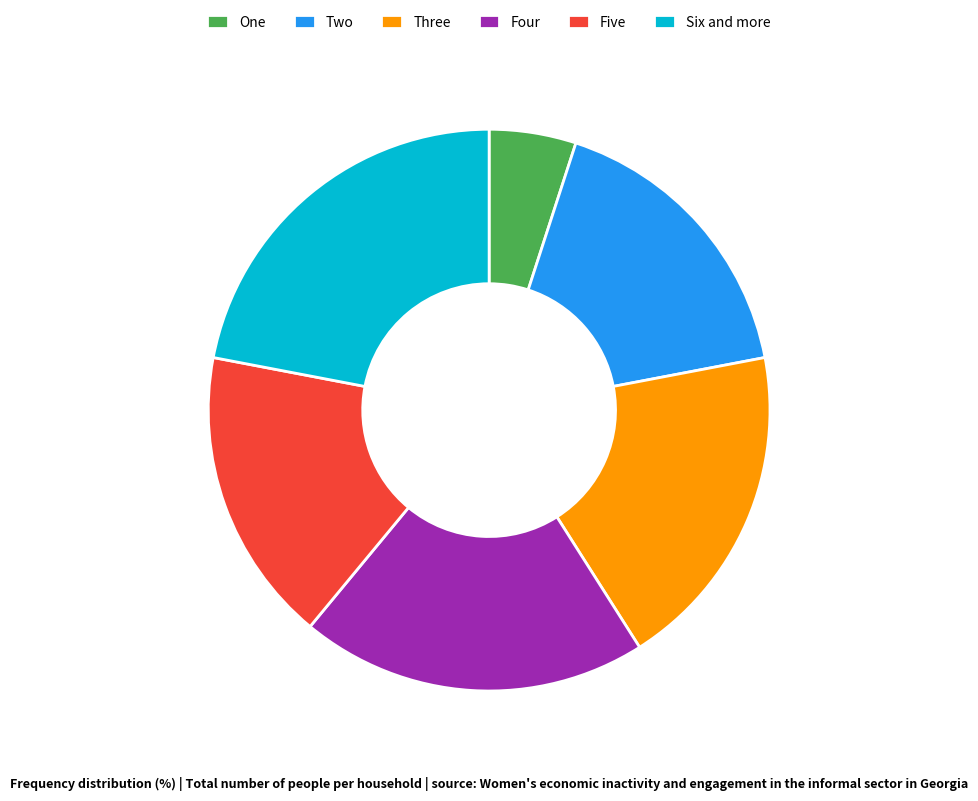

Which slice is the largest?

Six and more